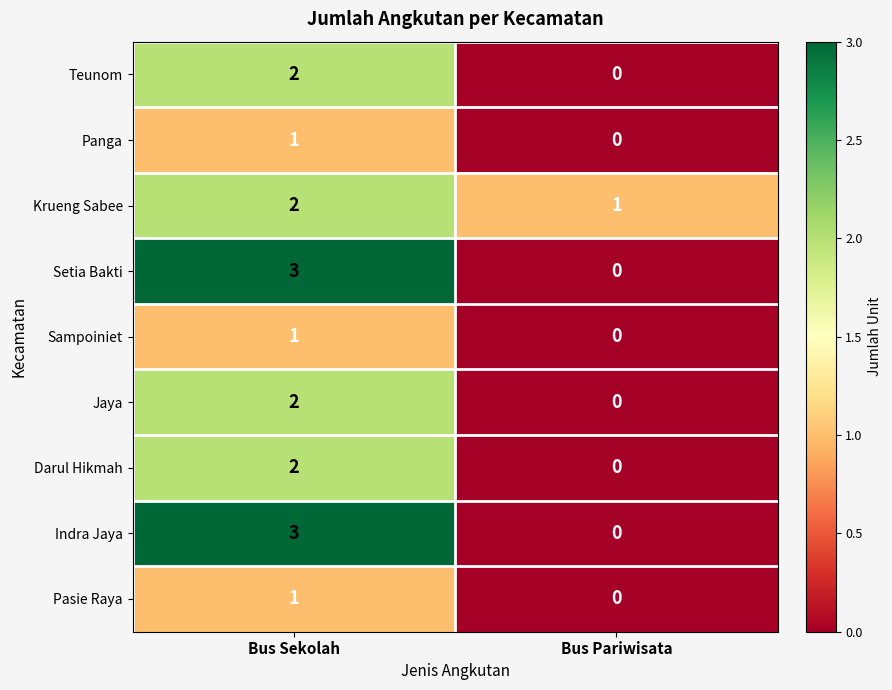

Read the Indra Jaya value at Bus Sekolah.

3